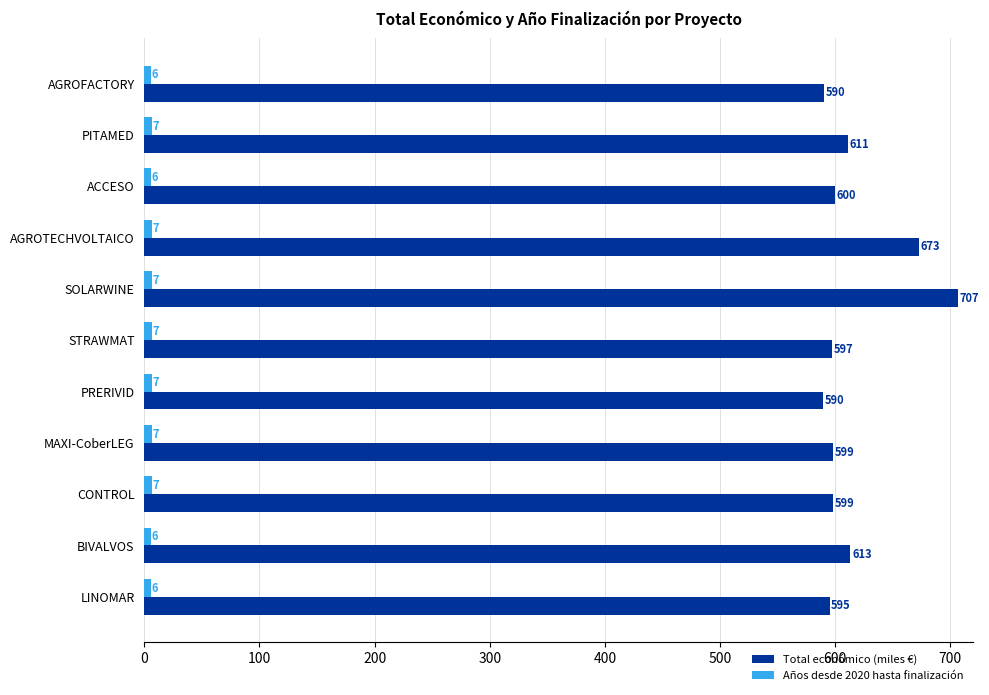

Where is Total económico (miles €) nearest to the value 648?

AGROTECHVOLTAICO